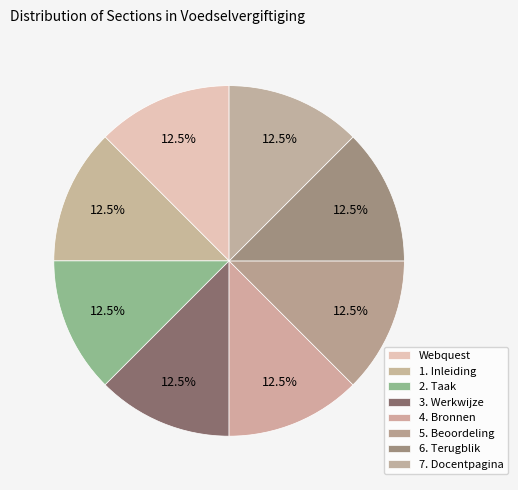

How many segments does this pie chart have?

8